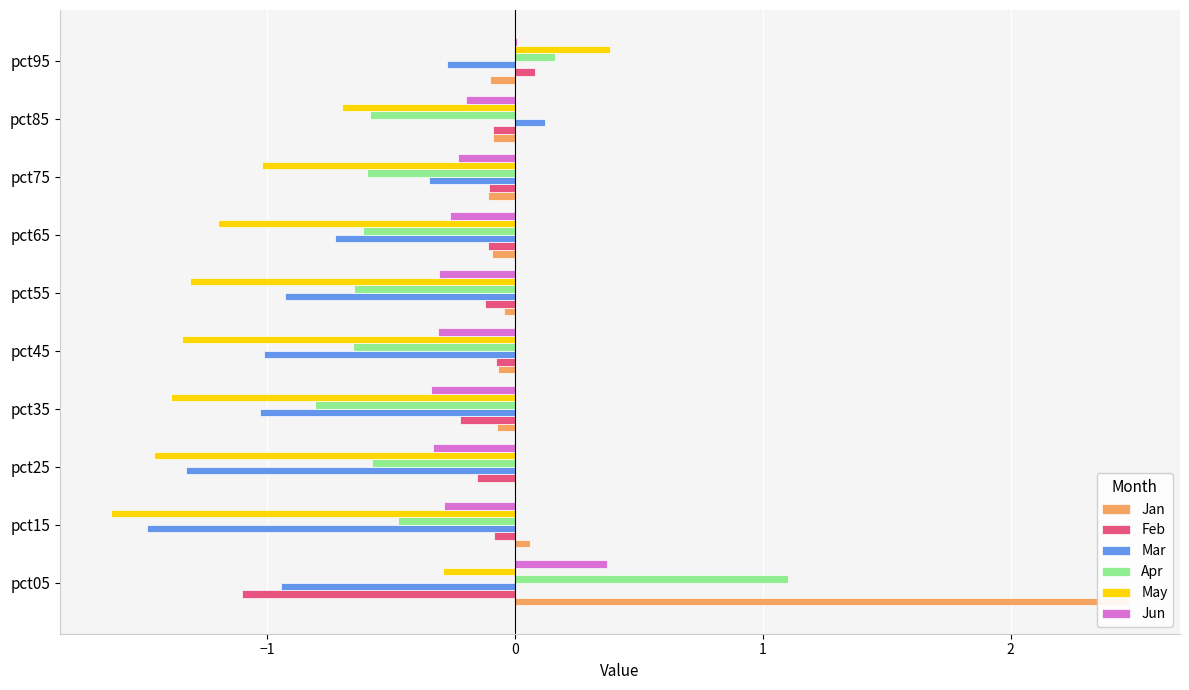

Rank the series at pct35 from lowest to highest value.

May, Mar, Apr, Jun, Feb, Jan